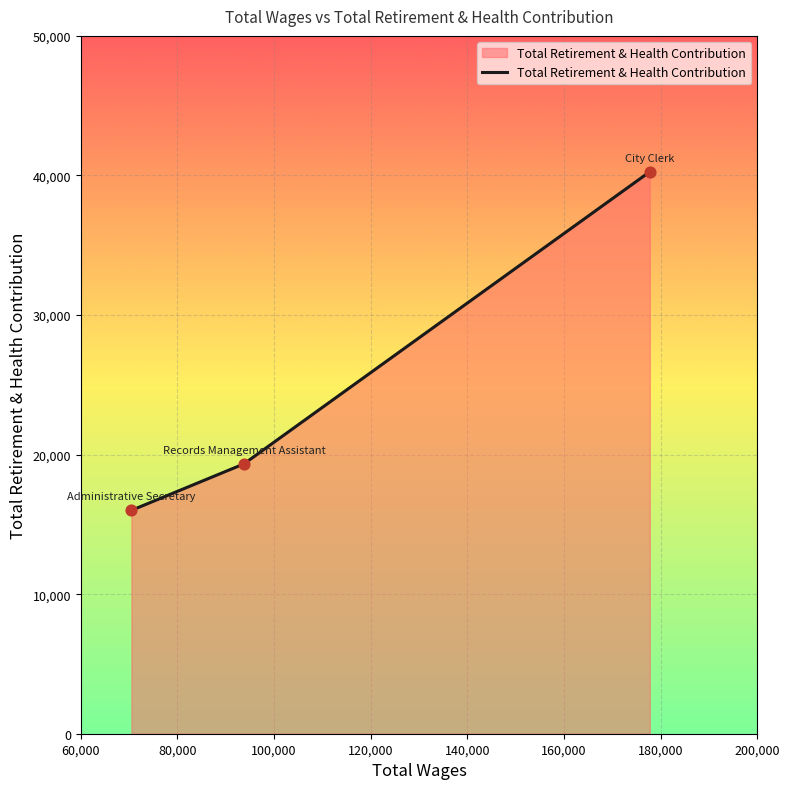

What is the minimum value shown in the chart?

16006